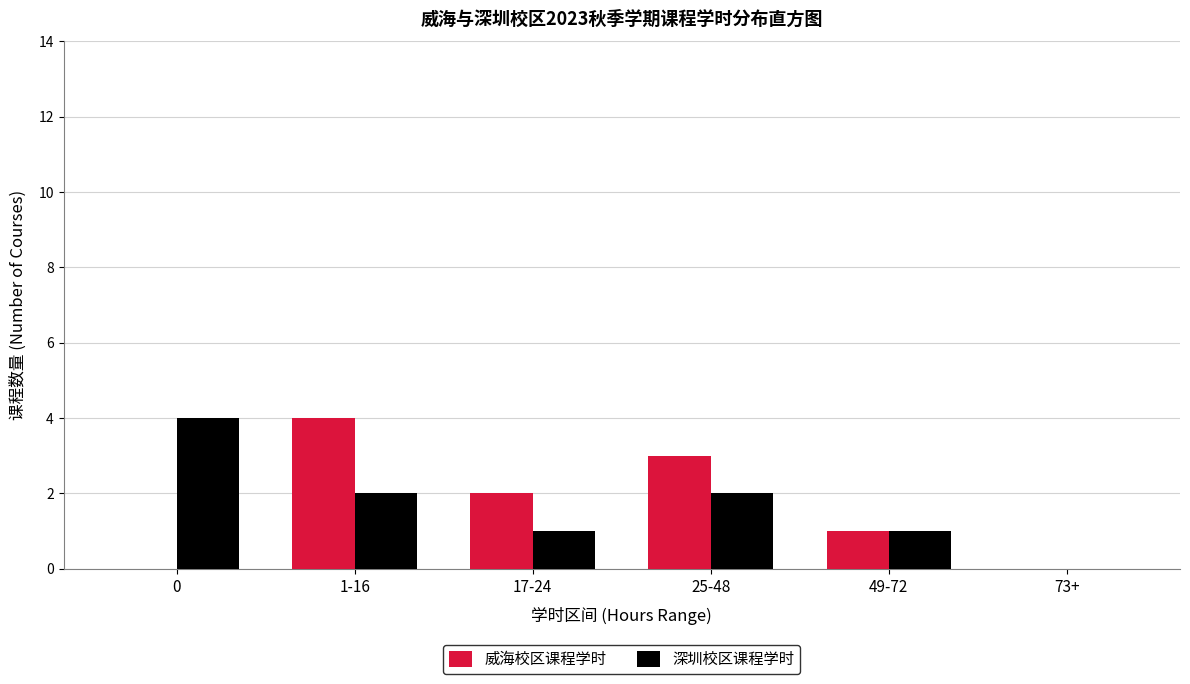

Reading left to right, what are all the values shown in this chart?

威海校区课程学时: 0=0	1-16=4	17-24=2	25-48=3	49-72=1	73+=0
深圳校区课程学时: 0=4	1-16=2	17-24=1	25-48=2	49-72=1	73+=0